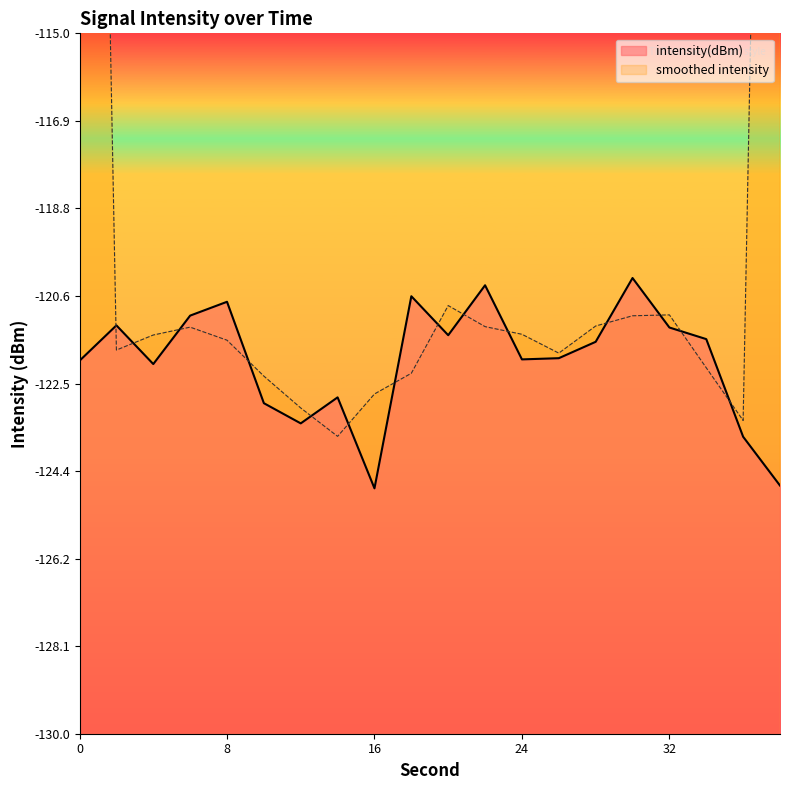

Reading left to right, what are all the values shown in this chart?

0=-122.0	2=-121.3	4=-122.1	6=-121.0	8=-120.7	10=-122.9	12=-123.4	14=-122.8	16=-124.7	18=-120.6	20=-121.5	22=-120.4	24=-122.0	26=-122.0	28=-121.6	30=-120.2	32=-121.3	34=-121.5	36=-123.6	38=-124.7